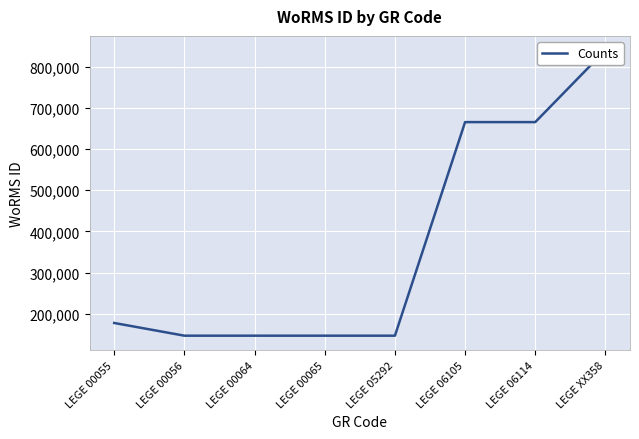

Is it true that the value at LEGE XX358 is 1457269?

False